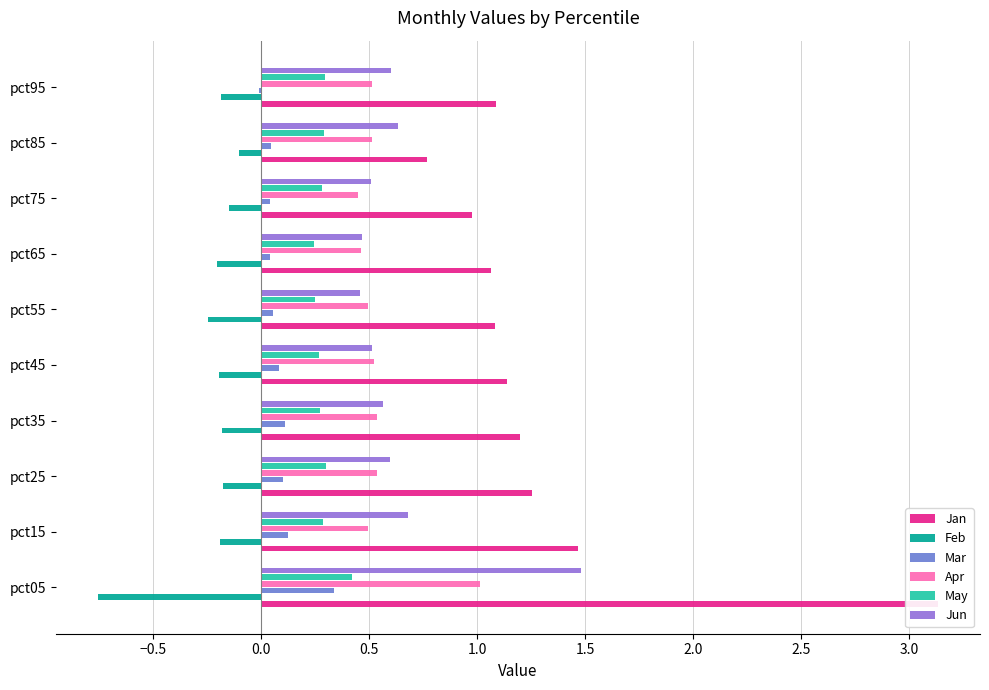

The Mar series shows 0.0 at pct75. True or false?

False